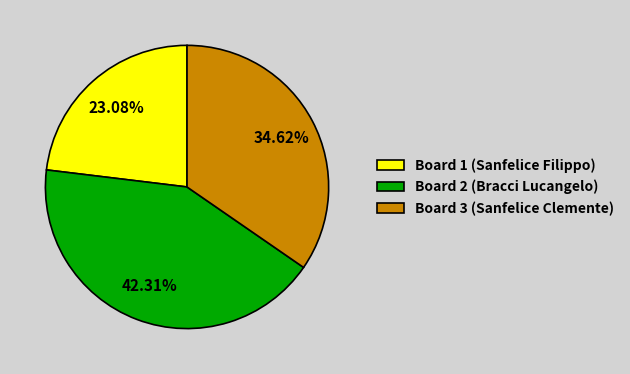

How many slices are in this pie chart?

3